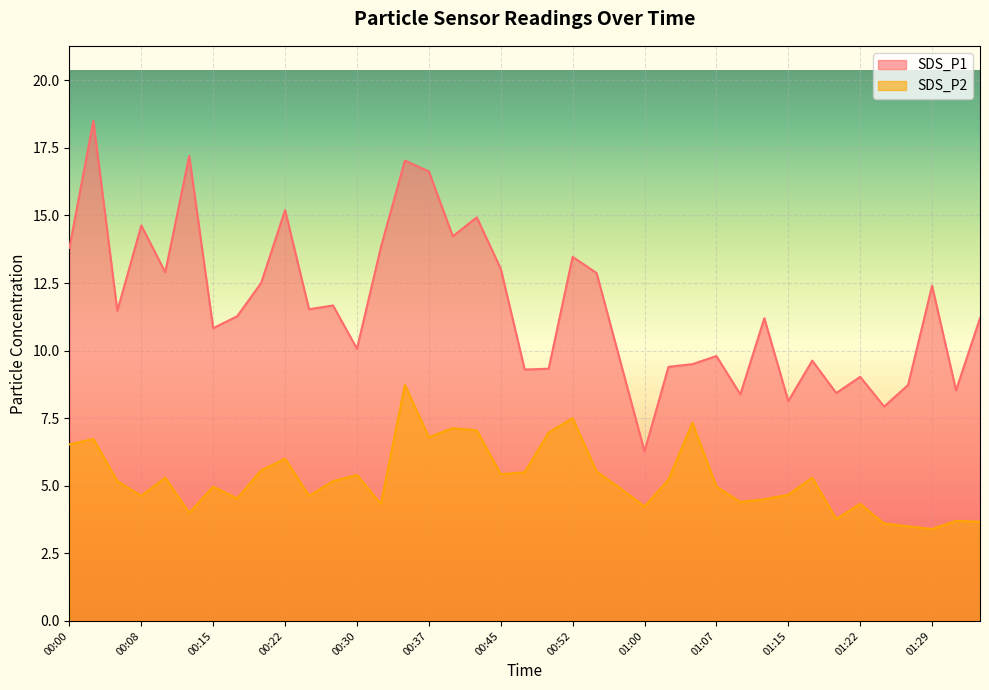

Which series has the widest spread of values?

SDS_P1